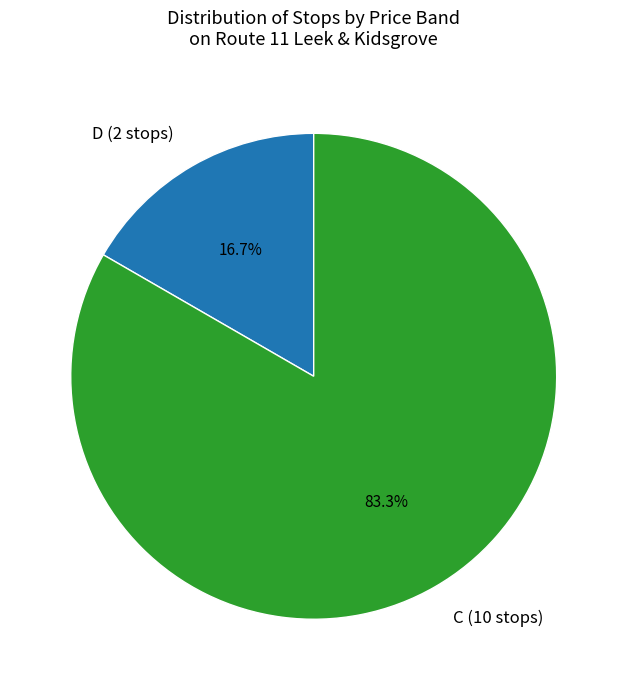

What percentage is NOT represented by C (10 stops)?

16.7%